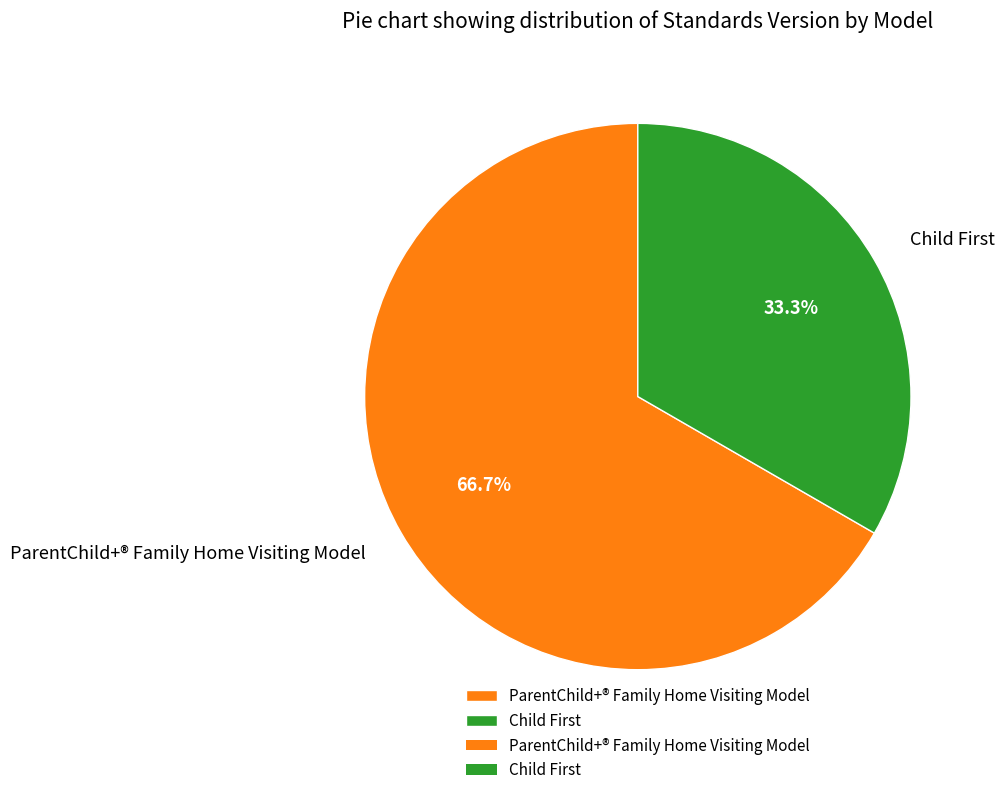

Does any single category account for the majority?

Yes